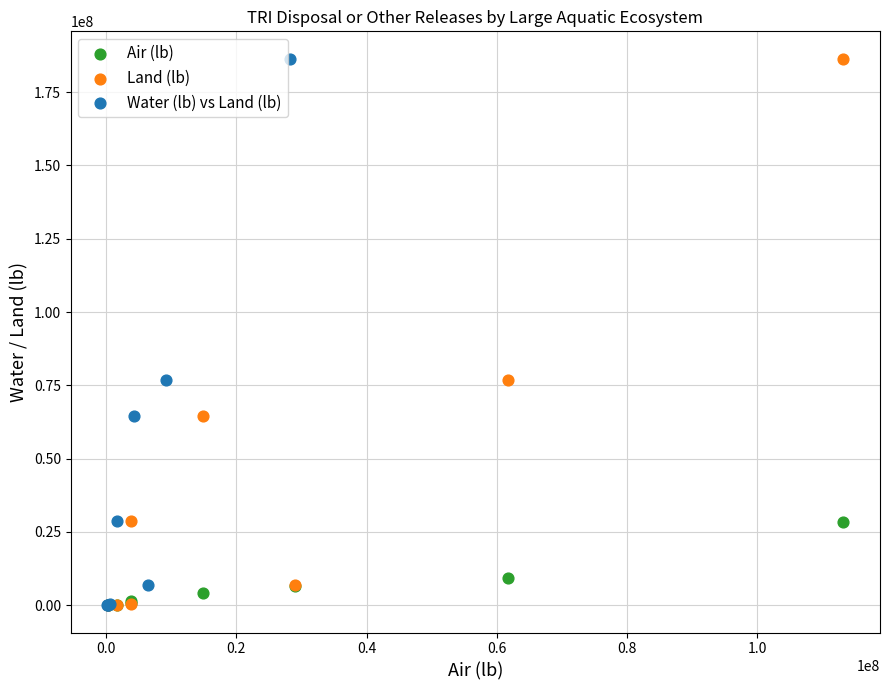

What are all the series names shown in the legend?

Air (lb), Land (lb), Water (lb) vs Land (lb)